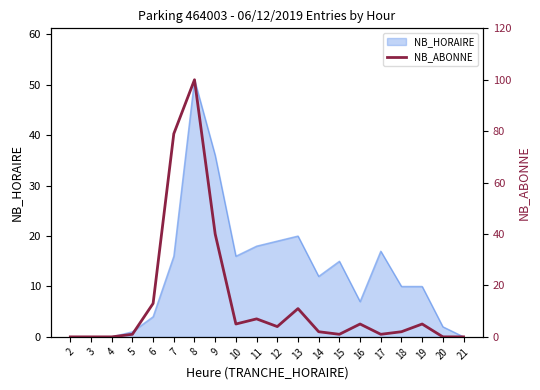

Which has a higher value, 18 or 3?

18